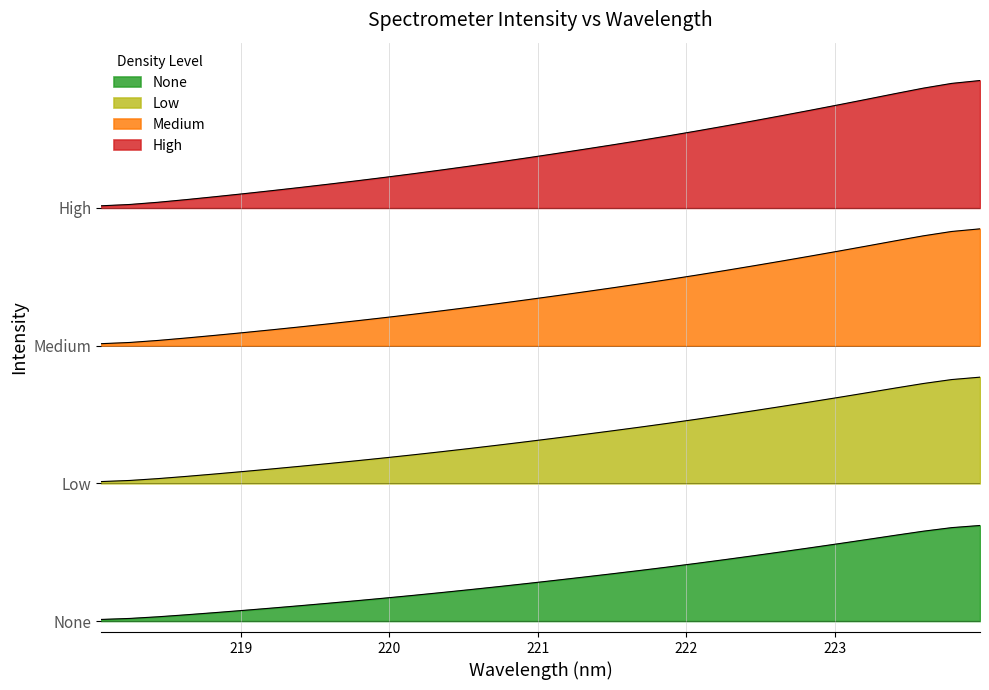

List the labels in order of value, largest first.

223.9802, 223.7895, 223.5987, 223.408, 223.2172, 223.0264, 222.8355, 222.6447, 222.4538, 222.263, 222.0721, 221.8812, 221.6902, 221.4993, 221.3083, 221.1174, 220.9264, 220.7354, 220.5444, 220.3533, 220.1623, 219.9712, 219.7801, 219.589, 219.3979, 219.2067, 219.0156, 218.8244, 218.6332, 218.442, 218.2508, 218.0596